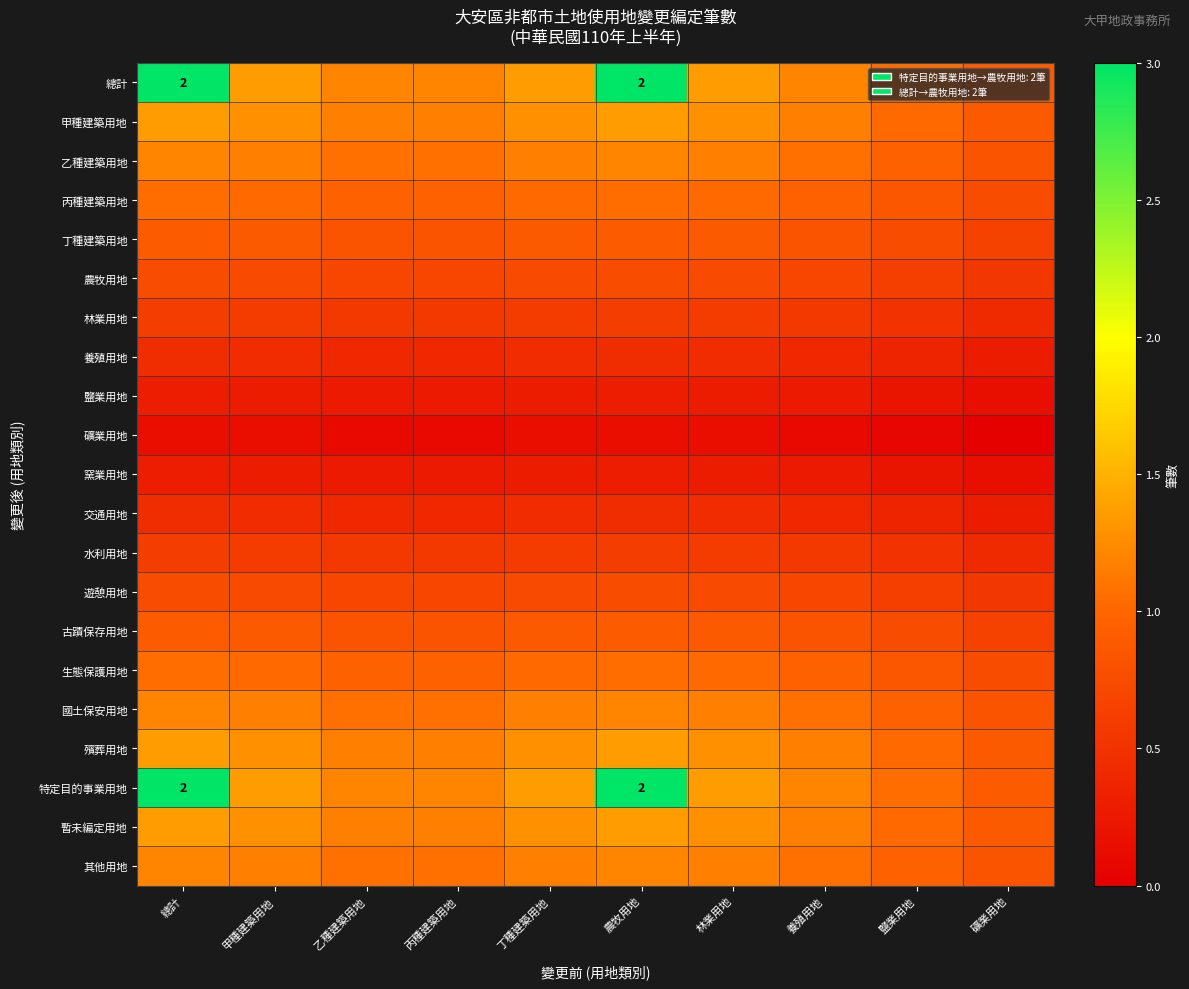

List the series in order of their peak value, lowest first.

礦業用地, 鹽業用地, 窯業用地, 養殖用地, 交通用地, 林業用地, 水利用地, 農牧用地, 遊憩用地, 丁種建築用地, 古蹟保存用地, 丙種建築用地, 生態保護用地, 乙種建築用地, 國土保安用地, 其他用地, 甲種建築用地, 殯葬用地, 暫未編定用地, 總計, 特定目的事業用地